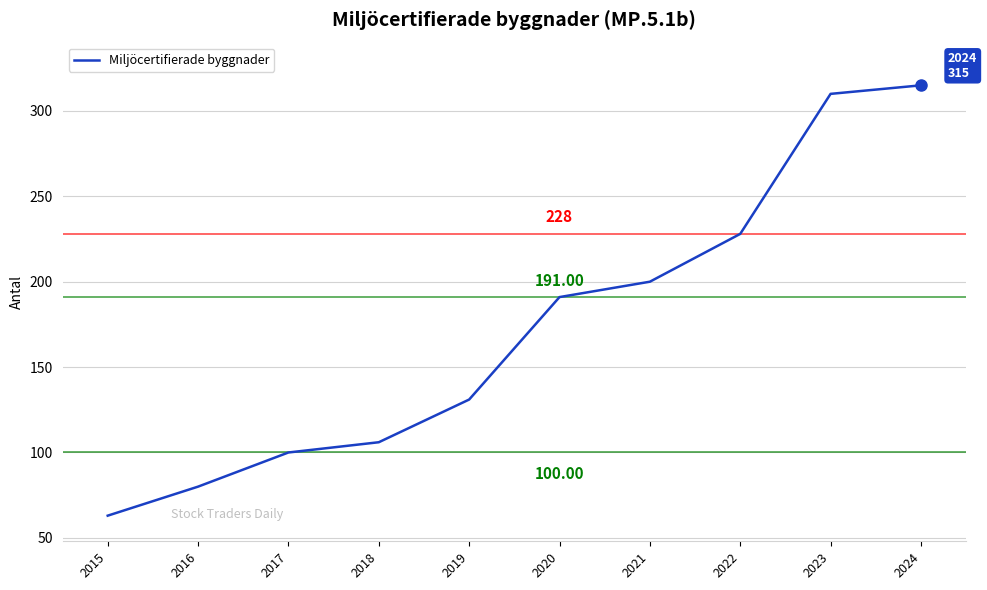

Rank the categories by value from lowest to highest.

2015, 2016, 2017, 2018, 2019, 2020, 2021, 2022, 2023, 2024